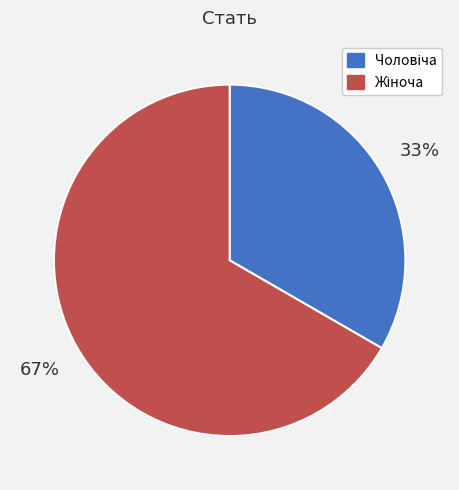

To the nearest percent, what is the average slice percentage?

50%